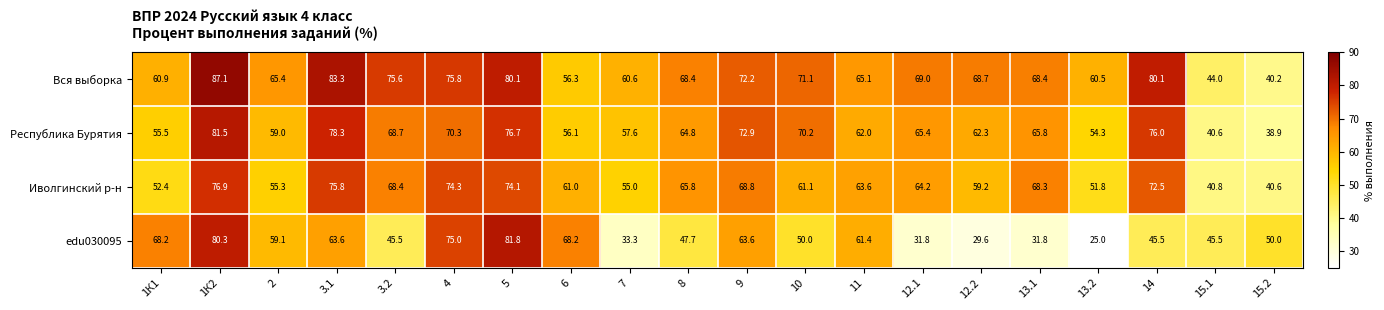

Which series has the widest spread of values?

edu030095